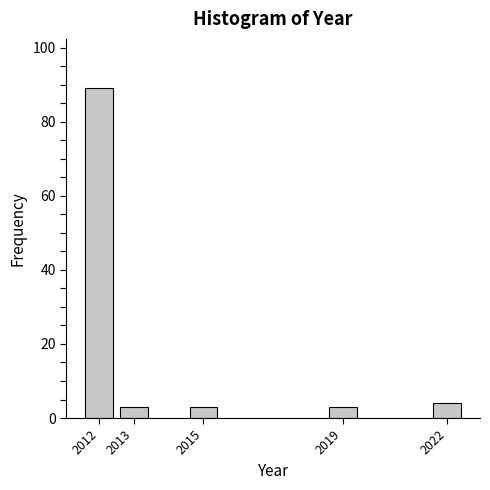

Reading right to left, transcribe all the data shown in this chart.

2022=4	2019=3	2015=3	2013=3	2012=89